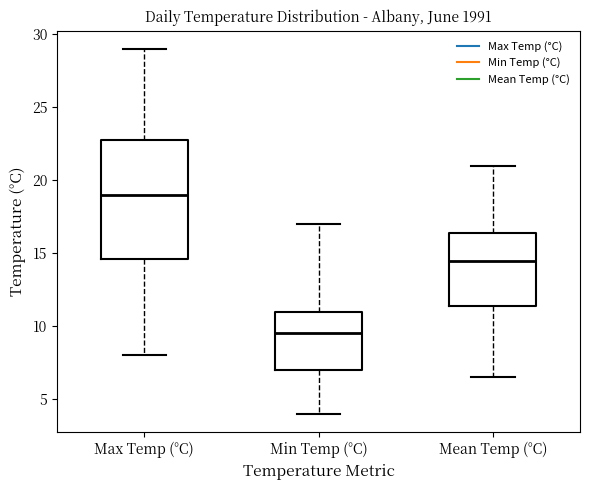

Comparing the boxes themselves (not the whiskers), which one is the tallest?

Max Temp (°C)